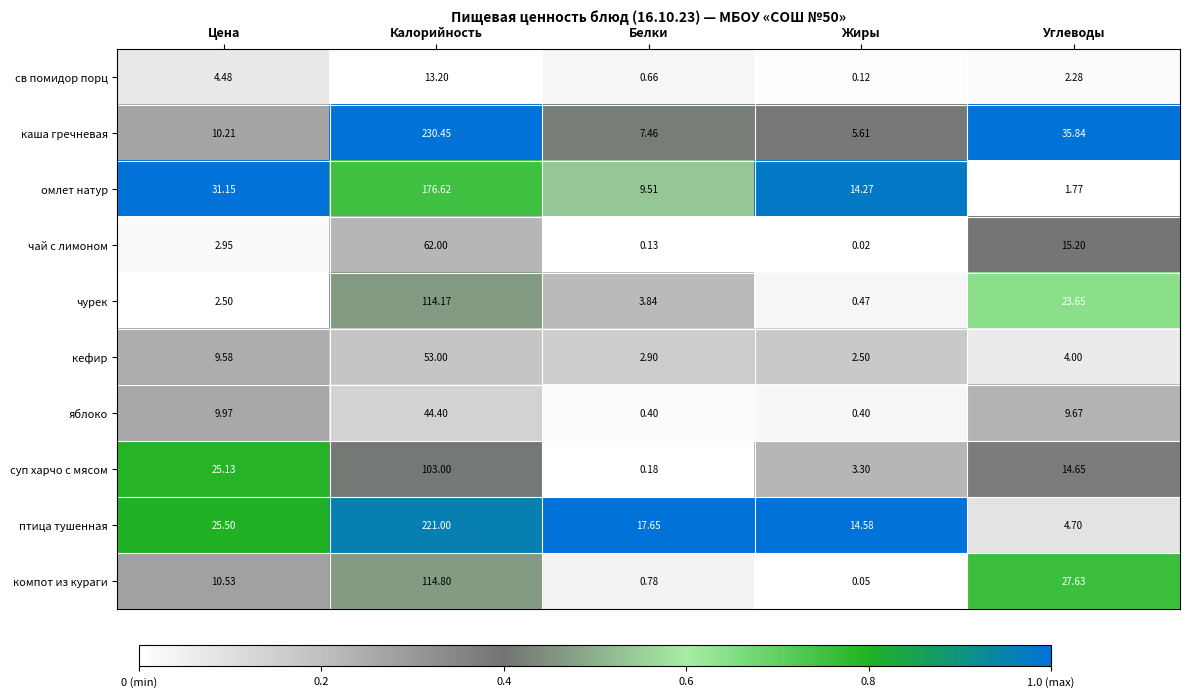

List the series in order of their peak value, highest first.

каша гречневая, птица тушенная, омлет натур, компот из кураги, чурек, суп харчо с мясом, чай с лимоном, кефир, яблоко, св помидор порц